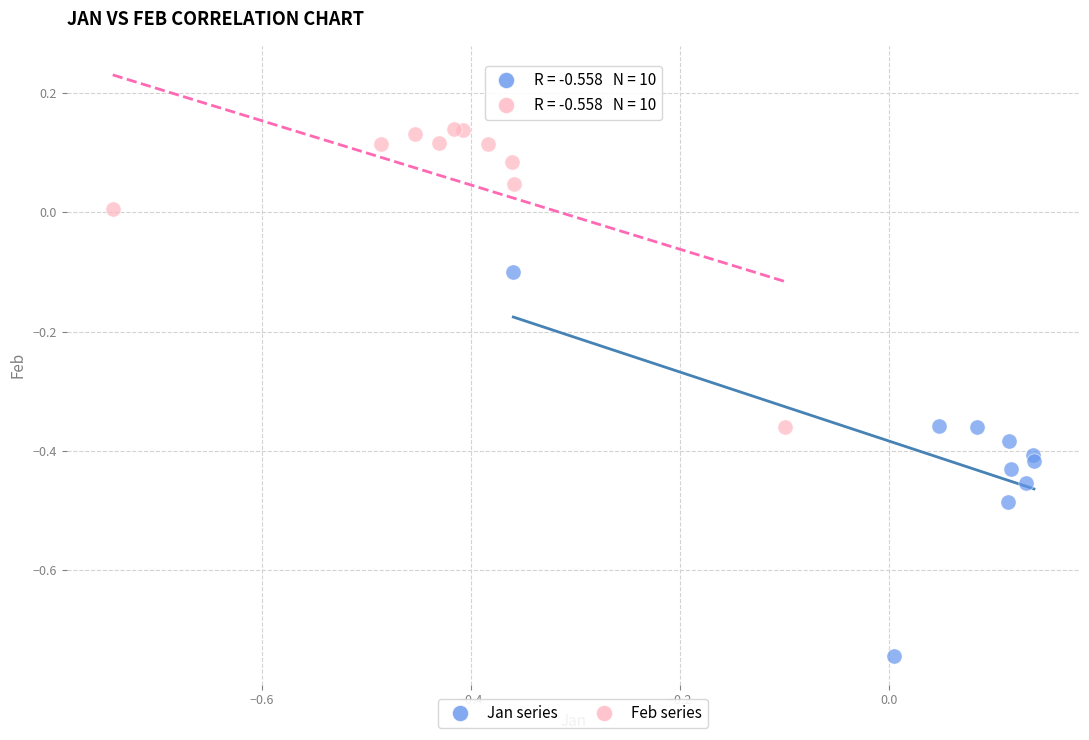

Which series contains the highest Y value?

Feb series